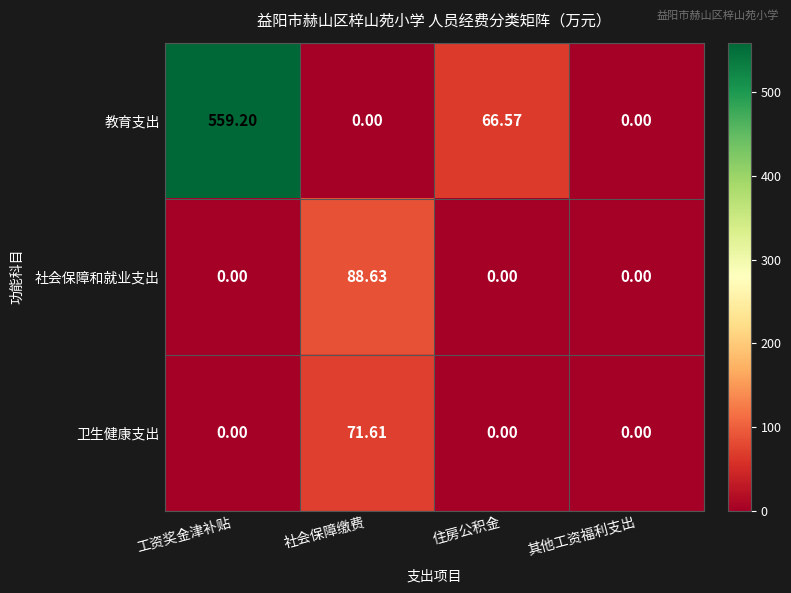

At which label does 卫生健康支出 reach its peak?

社会保障缴费